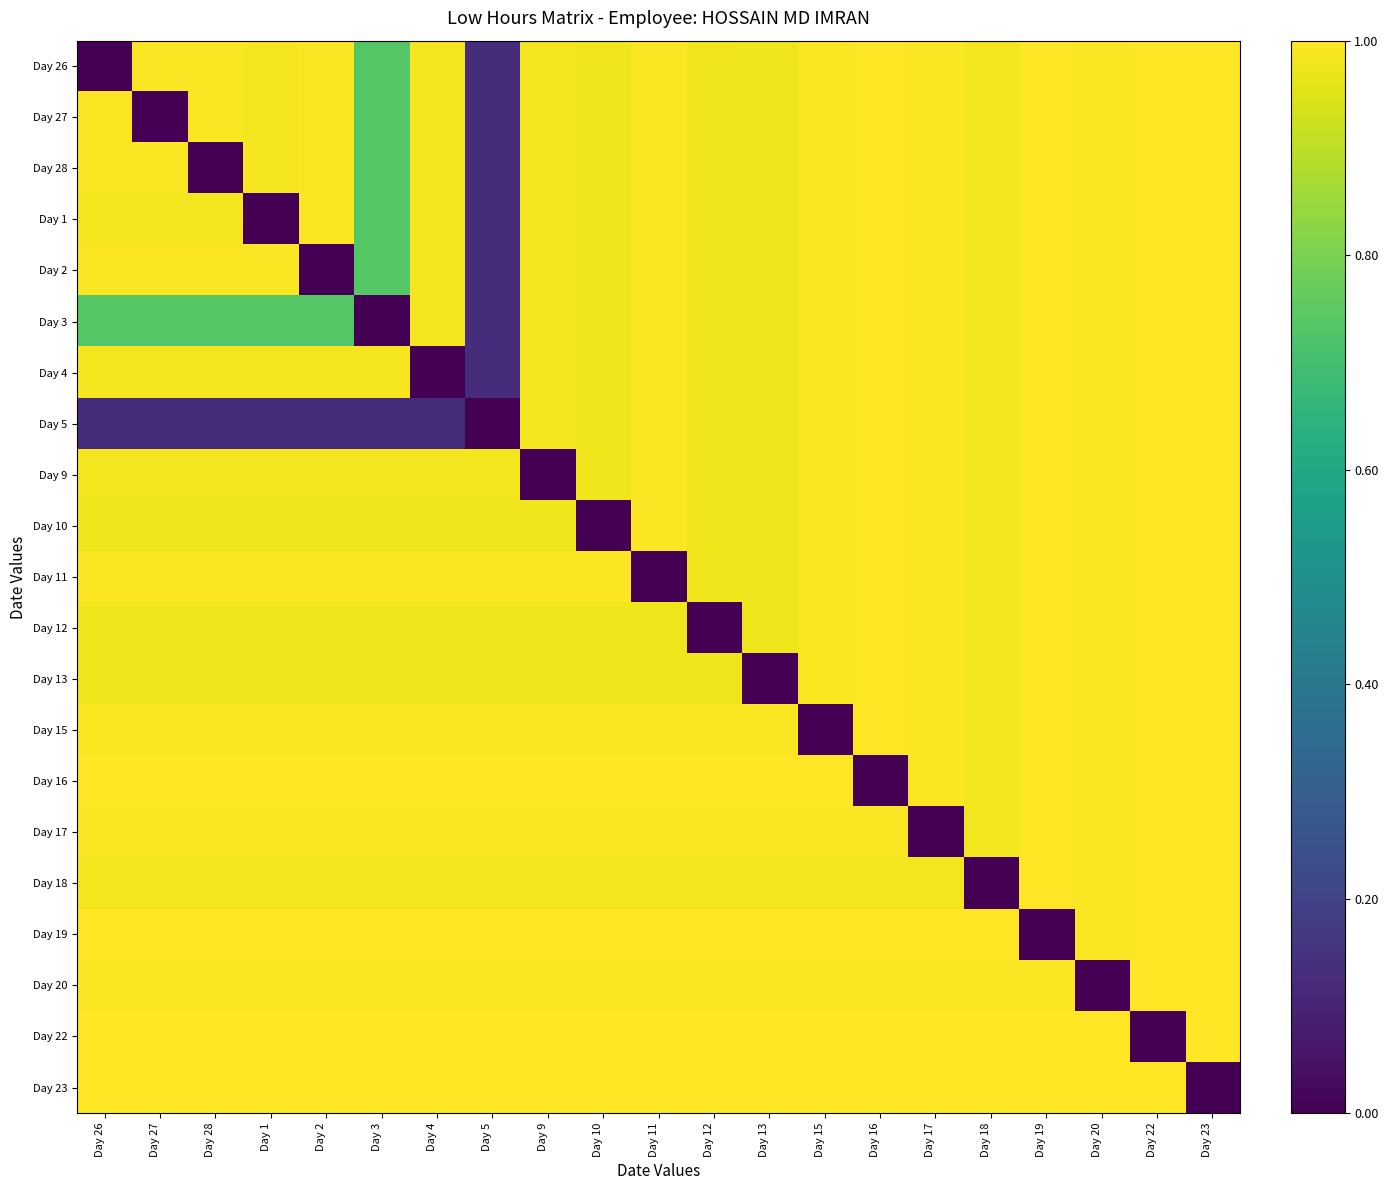

Reading left to right, what are all the values shown in this chart?

Day 26: Day 26=0.0	Day 27=1.0	Day 28=1.0	Day 1=1.0	Day 2=1.0	Day 3=0.7	Day 4=1.0	Day 5=0.1	Day 9=1.0	Day 10=1.0	Day 11=1.0	Day 12=1.0	Day 13=1.0	Day 15=1.0	Day 16=1.0	Day 17=1.0	Day 18=1.0	Day 19=1.0	Day 20=1.0	Day 22=1.0	Day 23=1.0
Day 27: Day 26=1.0	Day 27=0.0	Day 28=1.0	Day 1=1.0	Day 2=1.0	Day 3=0.7	Day 4=1.0	Day 5=0.1	Day 9=1.0	Day 10=1.0	Day 11=1.0	Day 12=1.0	Day 13=1.0	Day 15=1.0	Day 16=1.0	Day 17=1.0	Day 18=1.0	Day 19=1.0	Day 20=1.0	Day 22=1.0	Day 23=1.0
Day 28: Day 26=1.0	Day 27=1.0	Day 28=0.0	Day 1=1.0	Day 2=1.0	Day 3=0.7	Day 4=1.0	Day 5=0.1	Day 9=1.0	Day 10=1.0	Day 11=1.0	Day 12=1.0	Day 13=1.0	Day 15=1.0	Day 16=1.0	Day 17=1.0	Day 18=1.0	Day 19=1.0	Day 20=1.0	Day 22=1.0	Day 23=1.0
Day 1: Day 26=1.0	Day 27=1.0	Day 28=1.0	Day 1=0.0	Day 2=1.0	Day 3=0.7	Day 4=1.0	Day 5=0.1	Day 9=1.0	Day 10=1.0	Day 11=1.0	Day 12=1.0	Day 13=1.0	Day 15=1.0	Day 16=1.0	Day 17=1.0	Day 18=1.0	Day 19=1.0	Day 20=1.0	Day 22=1.0	Day 23=1.0
Day 2: Day 26=1.0	Day 27=1.0	Day 28=1.0	Day 1=1.0	Day 2=0.0	Day 3=0.7	Day 4=1.0	Day 5=0.1	Day 9=1.0	Day 10=1.0	Day 11=1.0	Day 12=1.0	Day 13=1.0	Day 15=1.0	Day 16=1.0	Day 17=1.0	Day 18=1.0	Day 19=1.0	Day 20=1.0	Day 22=1.0	Day 23=1.0
Day 3: Day 26=0.7	Day 27=0.7	Day 28=0.7	Day 1=0.7	Day 2=0.7	Day 3=0.0	Day 4=1.0	Day 5=0.1	Day 9=1.0	Day 10=1.0	Day 11=1.0	Day 12=1.0	Day 13=1.0	Day 15=1.0	Day 16=1.0	Day 17=1.0	Day 18=1.0	Day 19=1.0	Day 20=1.0	Day 22=1.0	Day 23=1.0
Day 4: Day 26=1.0	Day 27=1.0	Day 28=1.0	Day 1=1.0	Day 2=1.0	Day 3=1.0	Day 4=0.0	Day 5=0.1	Day 9=1.0	Day 10=1.0	Day 11=1.0	Day 12=1.0	Day 13=1.0	Day 15=1.0	Day 16=1.0	Day 17=1.0	Day 18=1.0	Day 19=1.0	Day 20=1.0	Day 22=1.0	Day 23=1.0
Day 5: Day 26=0.1	Day 27=0.1	Day 28=0.1	Day 1=0.1	Day 2=0.1	Day 3=0.1	Day 4=0.1	Day 5=0.0	Day 9=1.0	Day 10=1.0	Day 11=1.0	Day 12=1.0	Day 13=1.0	Day 15=1.0	Day 16=1.0	Day 17=1.0	Day 18=1.0	Day 19=1.0	Day 20=1.0	Day 22=1.0	Day 23=1.0
Day 9: Day 26=1.0	Day 27=1.0	Day 28=1.0	Day 1=1.0	Day 2=1.0	Day 3=1.0	Day 4=1.0	Day 5=1.0	Day 9=0.0	Day 10=1.0	Day 11=1.0	Day 12=1.0	Day 13=1.0	Day 15=1.0	Day 16=1.0	Day 17=1.0	Day 18=1.0	Day 19=1.0	Day 20=1.0	Day 22=1.0	Day 23=1.0
Day 10: Day 26=1.0	Day 27=1.0	Day 28=1.0	Day 1=1.0	Day 2=1.0	Day 3=1.0	Day 4=1.0	Day 5=1.0	Day 9=1.0	Day 10=0.0	Day 11=1.0	Day 12=1.0	Day 13=1.0	Day 15=1.0	Day 16=1.0	Day 17=1.0	Day 18=1.0	Day 19=1.0	Day 20=1.0	Day 22=1.0	Day 23=1.0
Day 11: Day 26=1.0	Day 27=1.0	Day 28=1.0	Day 1=1.0	Day 2=1.0	Day 3=1.0	Day 4=1.0	Day 5=1.0	Day 9=1.0	Day 10=1.0	Day 11=0.0	Day 12=1.0	Day 13=1.0	Day 15=1.0	Day 16=1.0	Day 17=1.0	Day 18=1.0	Day 19=1.0	Day 20=1.0	Day 22=1.0	Day 23=1.0
Day 12: Day 26=1.0	Day 27=1.0	Day 28=1.0	Day 1=1.0	Day 2=1.0	Day 3=1.0	Day 4=1.0	Day 5=1.0	Day 9=1.0	Day 10=1.0	Day 11=1.0	Day 12=0.0	Day 13=1.0	Day 15=1.0	Day 16=1.0	Day 17=1.0	Day 18=1.0	Day 19=1.0	Day 20=1.0	Day 22=1.0	Day 23=1.0
Day 13: Day 26=1.0	Day 27=1.0	Day 28=1.0	Day 1=1.0	Day 2=1.0	Day 3=1.0	Day 4=1.0	Day 5=1.0	Day 9=1.0	Day 10=1.0	Day 11=1.0	Day 12=1.0	Day 13=0.0	Day 15=1.0	Day 16=1.0	Day 17=1.0	Day 18=1.0	Day 19=1.0	Day 20=1.0	Day 22=1.0	Day 23=1.0
Day 15: Day 26=1.0	Day 27=1.0	Day 28=1.0	Day 1=1.0	Day 2=1.0	Day 3=1.0	Day 4=1.0	Day 5=1.0	Day 9=1.0	Day 10=1.0	Day 11=1.0	Day 12=1.0	Day 13=1.0	Day 15=0.0	Day 16=1.0	Day 17=1.0	Day 18=1.0	Day 19=1.0	Day 20=1.0	Day 22=1.0	Day 23=1.0
Day 16: Day 26=1.0	Day 27=1.0	Day 28=1.0	Day 1=1.0	Day 2=1.0	Day 3=1.0	Day 4=1.0	Day 5=1.0	Day 9=1.0	Day 10=1.0	Day 11=1.0	Day 12=1.0	Day 13=1.0	Day 15=1.0	Day 16=0.0	Day 17=1.0	Day 18=1.0	Day 19=1.0	Day 20=1.0	Day 22=1.0	Day 23=1.0
Day 17: Day 26=1.0	Day 27=1.0	Day 28=1.0	Day 1=1.0	Day 2=1.0	Day 3=1.0	Day 4=1.0	Day 5=1.0	Day 9=1.0	Day 10=1.0	Day 11=1.0	Day 12=1.0	Day 13=1.0	Day 15=1.0	Day 16=1.0	Day 17=0.0	Day 18=1.0	Day 19=1.0	Day 20=1.0	Day 22=1.0	Day 23=1.0
Day 18: Day 26=1.0	Day 27=1.0	Day 28=1.0	Day 1=1.0	Day 2=1.0	Day 3=1.0	Day 4=1.0	Day 5=1.0	Day 9=1.0	Day 10=1.0	Day 11=1.0	Day 12=1.0	Day 13=1.0	Day 15=1.0	Day 16=1.0	Day 17=1.0	Day 18=0.0	Day 19=1.0	Day 20=1.0	Day 22=1.0	Day 23=1.0
Day 19: Day 26=1.0	Day 27=1.0	Day 28=1.0	Day 1=1.0	Day 2=1.0	Day 3=1.0	Day 4=1.0	Day 5=1.0	Day 9=1.0	Day 10=1.0	Day 11=1.0	Day 12=1.0	Day 13=1.0	Day 15=1.0	Day 16=1.0	Day 17=1.0	Day 18=1.0	Day 19=0.0	Day 20=1.0	Day 22=1.0	Day 23=1.0
Day 20: Day 26=1.0	Day 27=1.0	Day 28=1.0	Day 1=1.0	Day 2=1.0	Day 3=1.0	Day 4=1.0	Day 5=1.0	Day 9=1.0	Day 10=1.0	Day 11=1.0	Day 12=1.0	Day 13=1.0	Day 15=1.0	Day 16=1.0	Day 17=1.0	Day 18=1.0	Day 19=1.0	Day 20=0.0	Day 22=1.0	Day 23=1.0
Day 22: Day 26=1.0	Day 27=1.0	Day 28=1.0	Day 1=1.0	Day 2=1.0	Day 3=1.0	Day 4=1.0	Day 5=1.0	Day 9=1.0	Day 10=1.0	Day 11=1.0	Day 12=1.0	Day 13=1.0	Day 15=1.0	Day 16=1.0	Day 17=1.0	Day 18=1.0	Day 19=1.0	Day 20=1.0	Day 22=0.0	Day 23=1.0
Day 23: Day 26=1.0	Day 27=1.0	Day 28=1.0	Day 1=1.0	Day 2=1.0	Day 3=1.0	Day 4=1.0	Day 5=1.0	Day 9=1.0	Day 10=1.0	Day 11=1.0	Day 12=1.0	Day 13=1.0	Day 15=1.0	Day 16=1.0	Day 17=1.0	Day 18=1.0	Day 19=1.0	Day 20=1.0	Day 22=1.0	Day 23=0.0